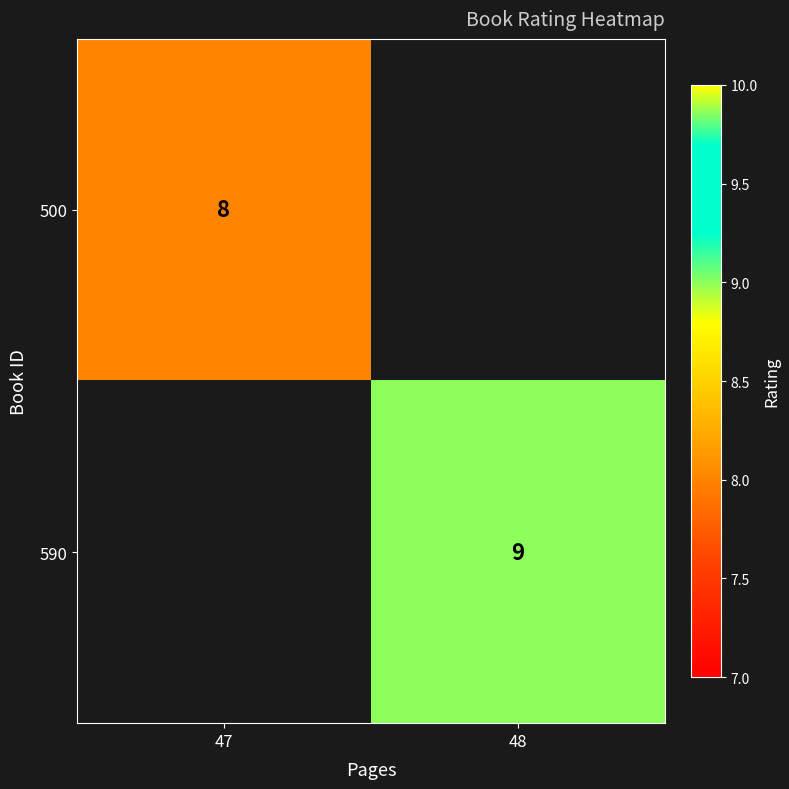

Is it true that 500 equals 8 at 47?

True